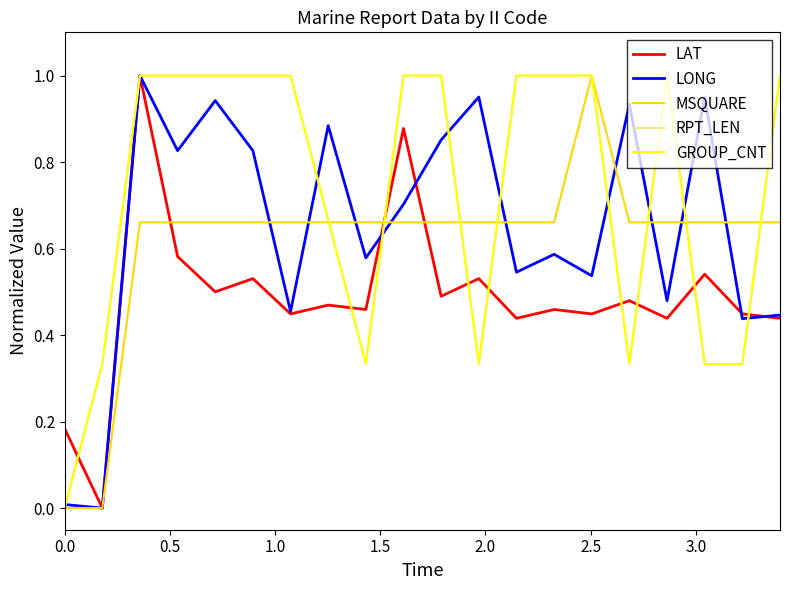

What is the average value of the LAT series?

0.5